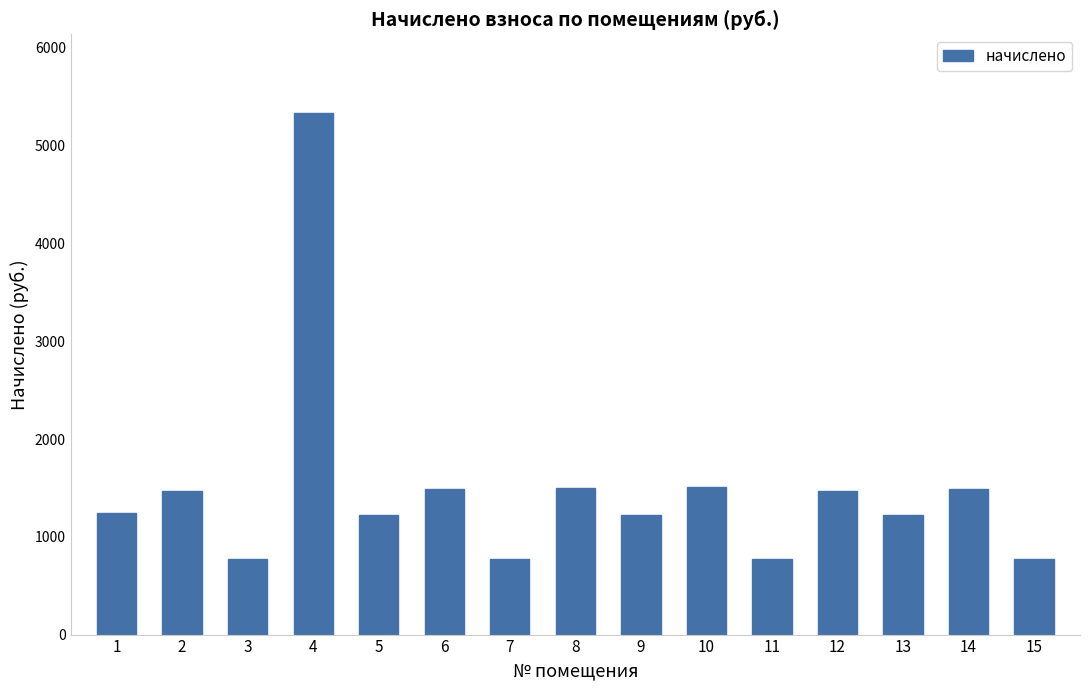

What is the value of the 4th bar from the left?

5338.1